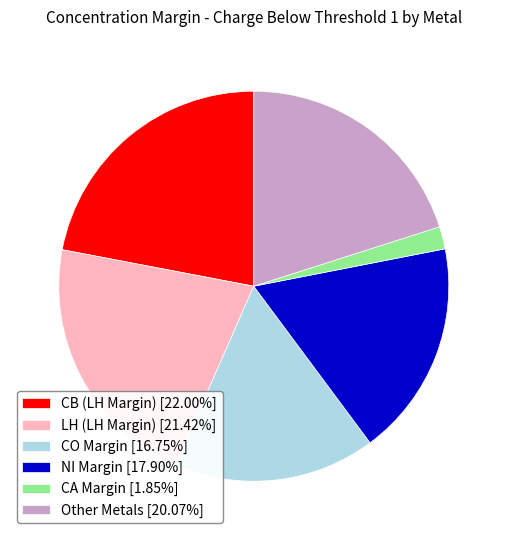

What is the ratio of the value at Other Metals [20.07%] to the value at NI Margin [17.90%]?

1.1